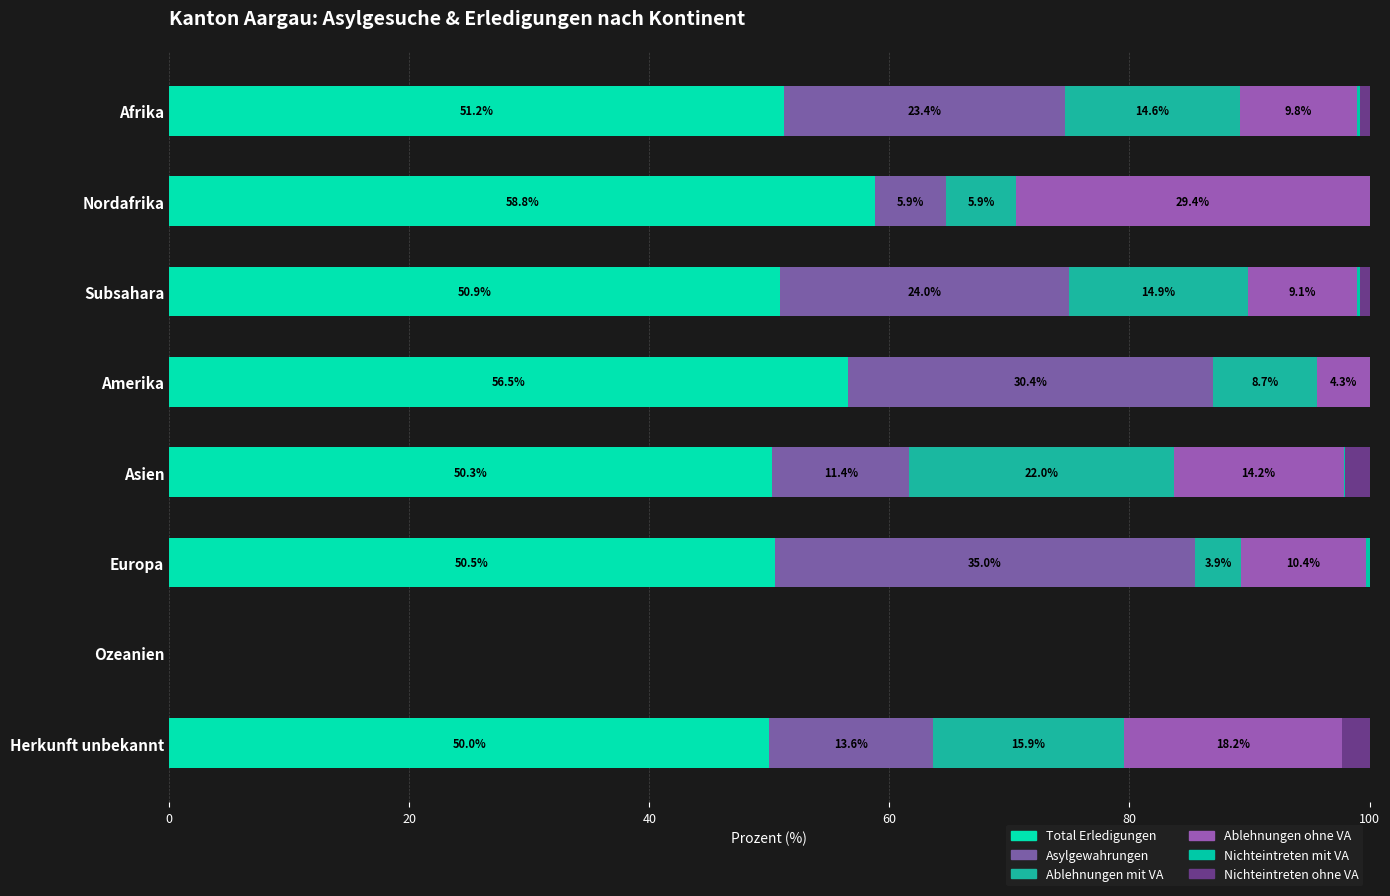

Count the number of data series in this chart.

6